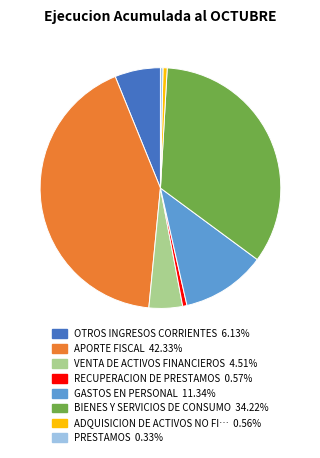

Is there a majority slice in this chart?

No